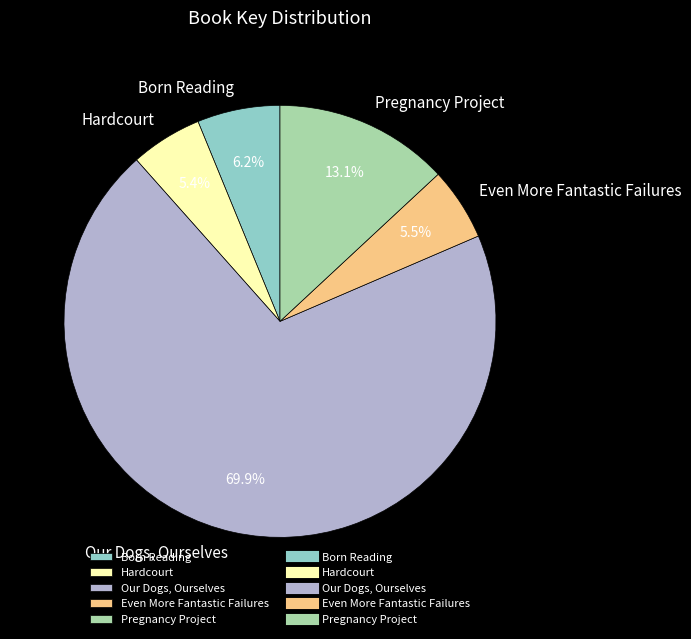

Rank the categories by value from lowest to highest.

Hardcourt, Even More Fantastic Failures, Born Reading, Pregnancy Project, Our Dogs, Ourselves